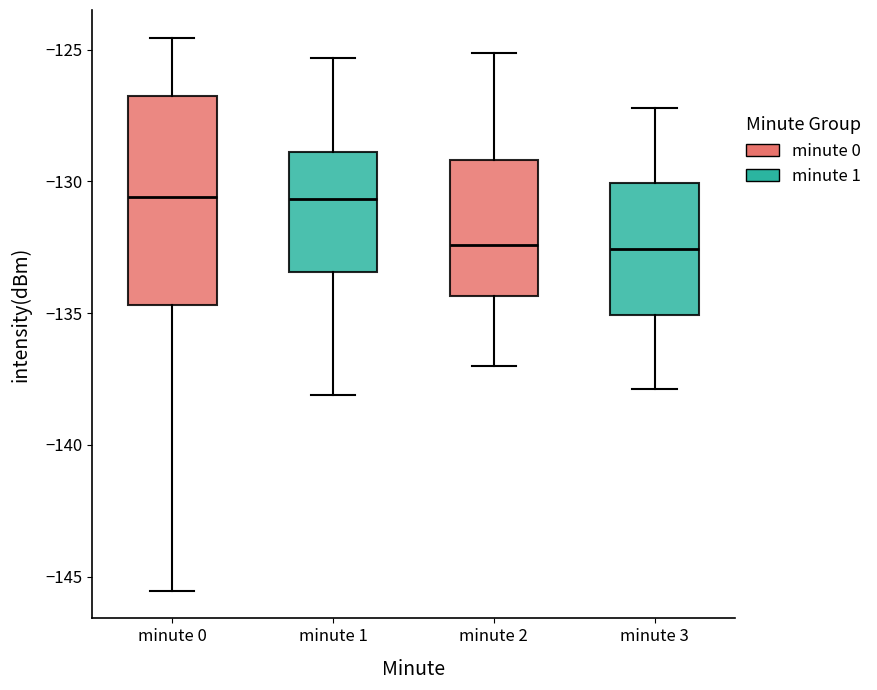

Which box is the tallest, from its lower edge to its upper edge?

minute 0